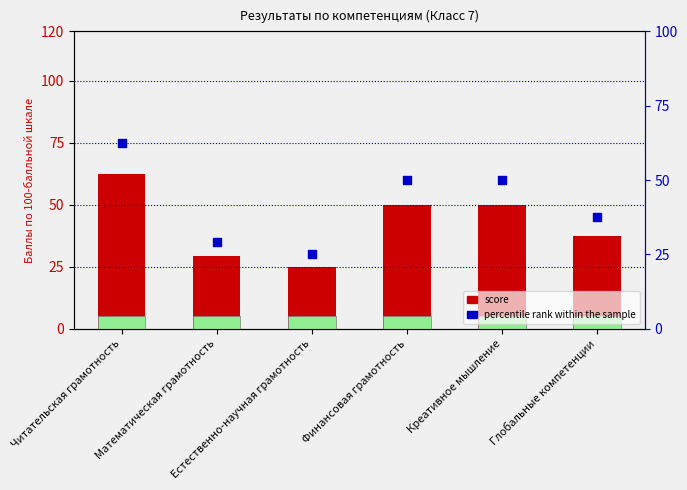

At which category is the sum across all series the highest?

Читательская грамотность